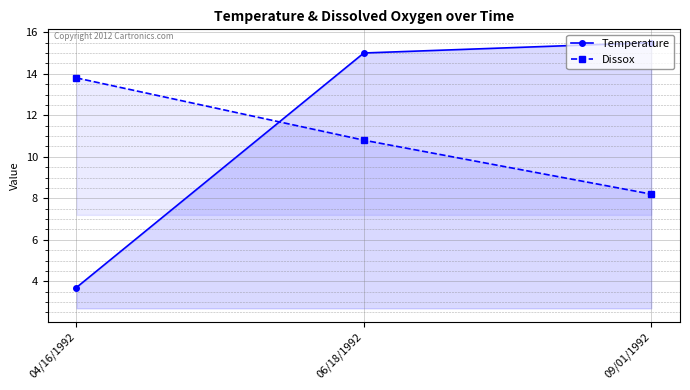

Is it true that Temperature equals 10.6 at 09/01/1992?

False